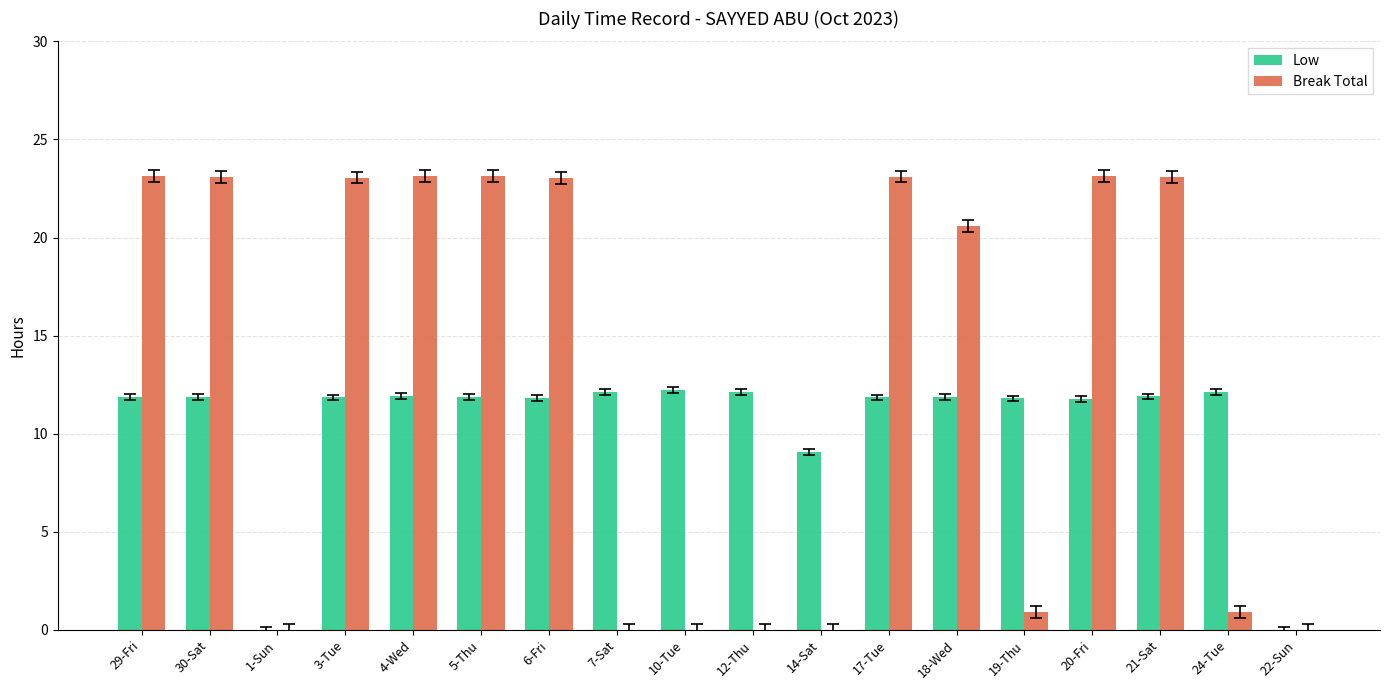

At which label does Low first exceed 11?

29-Fri